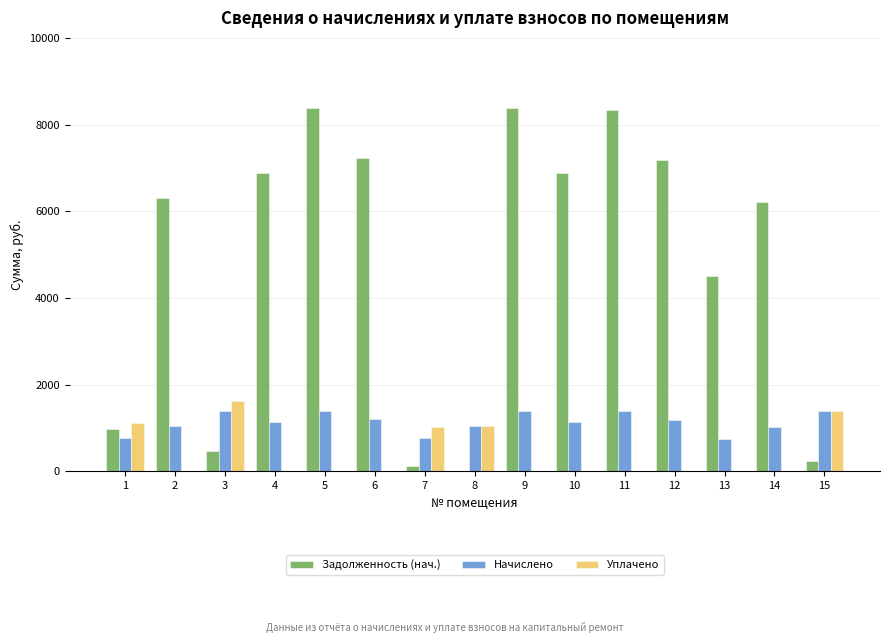

The value of Начислено at 8 is 1046.2. True or false?

True